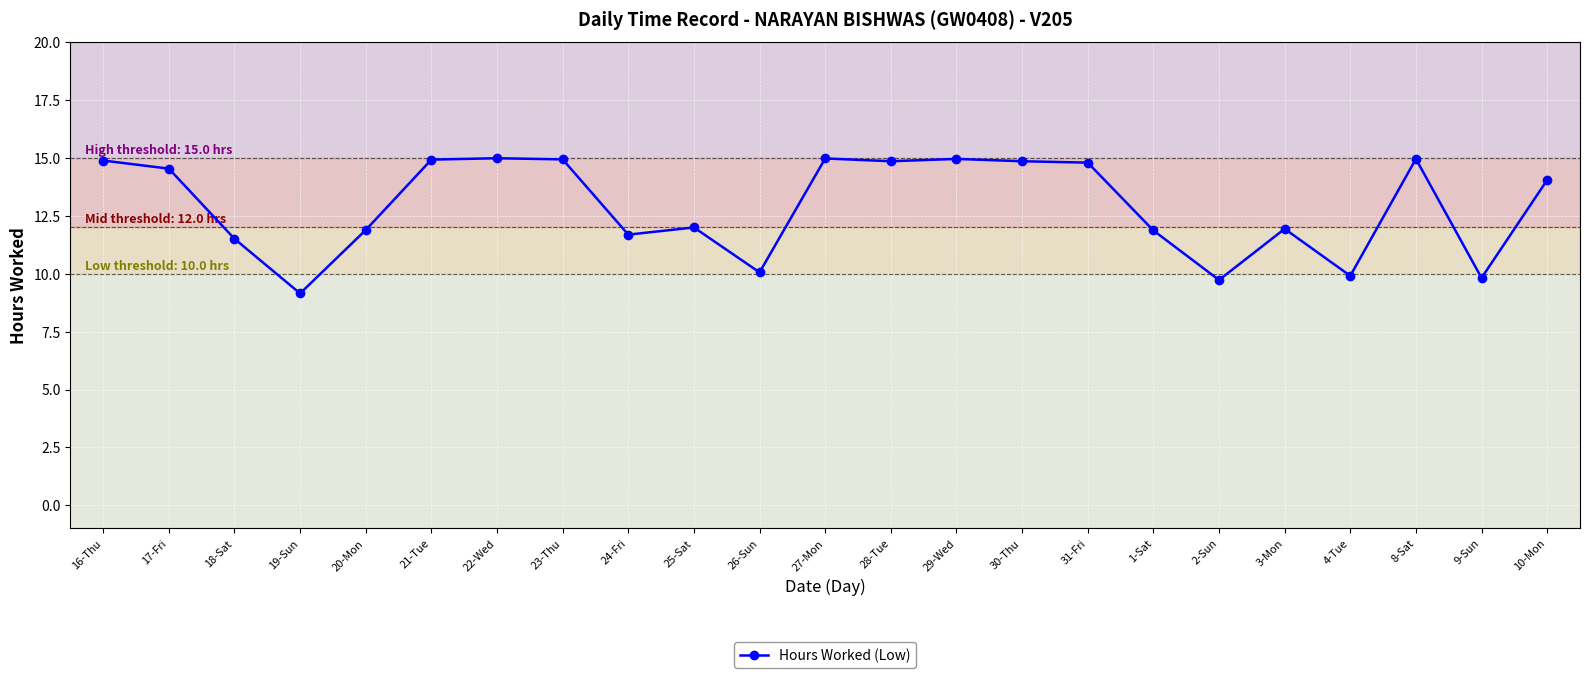

What is the label of the 1st point from the left?

16-Thu